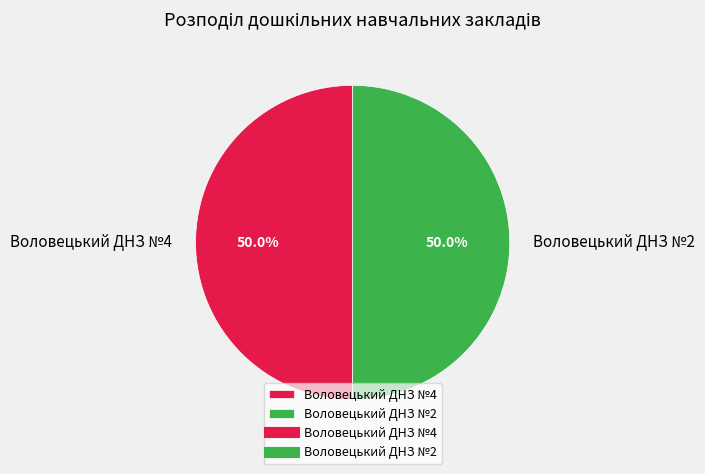

To the nearest percent, what portion does Воловецький ДНЗ №2 represent?

50%